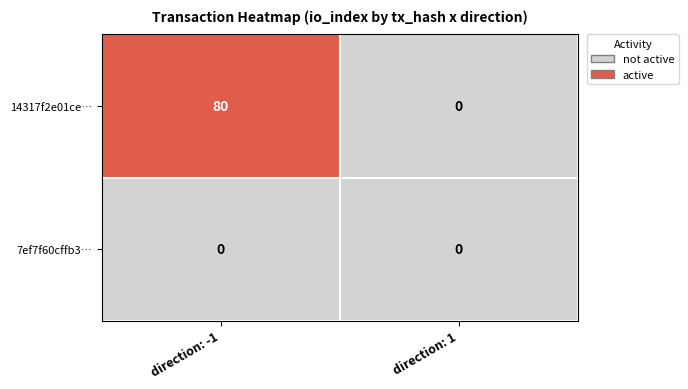

Which series has the largest total across all categories?

14317f2e01ce…